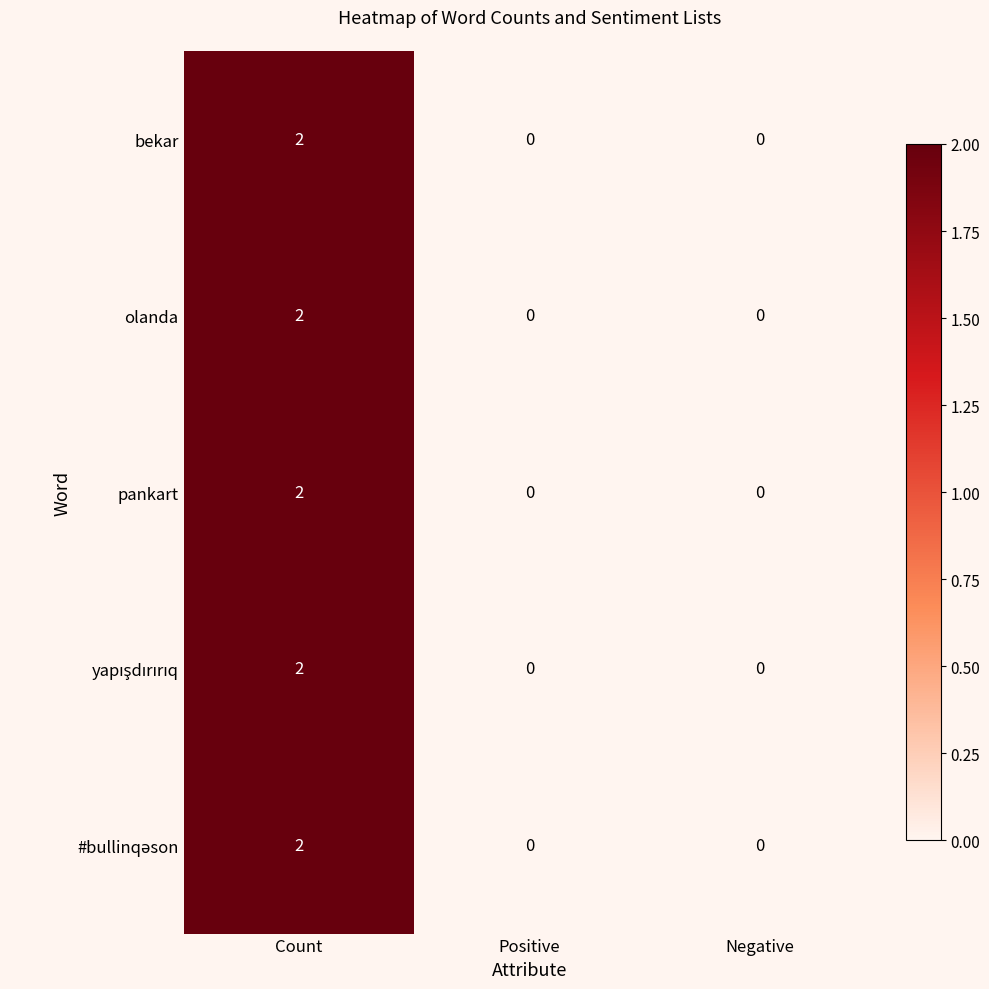

At which category is the sum across all series the highest?

Count